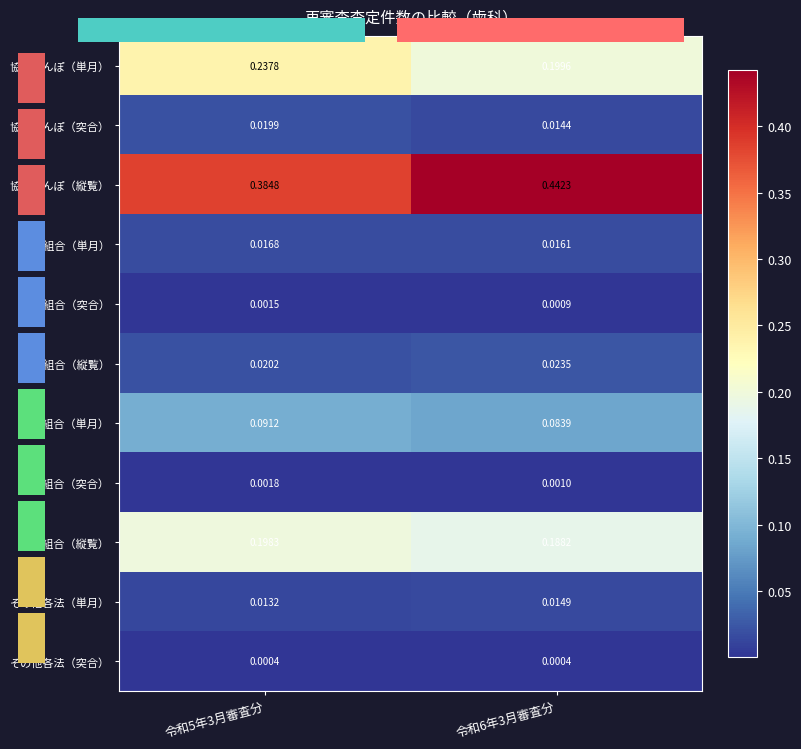

What is the difference between the highest and lowest values at 令和5年3月審査分?

0.4